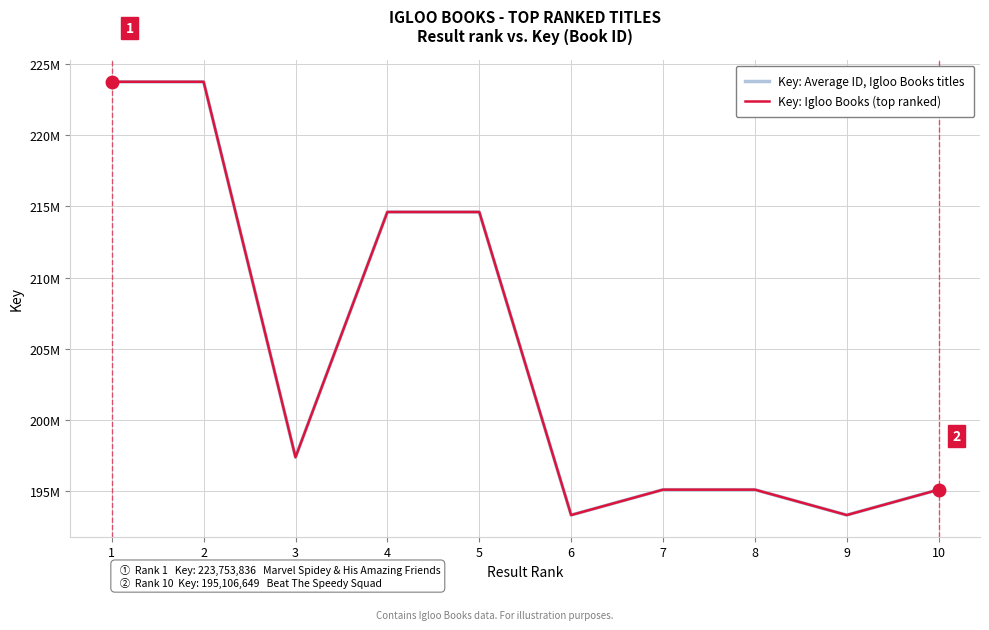

Does the chart have visible grid lines?

Yes